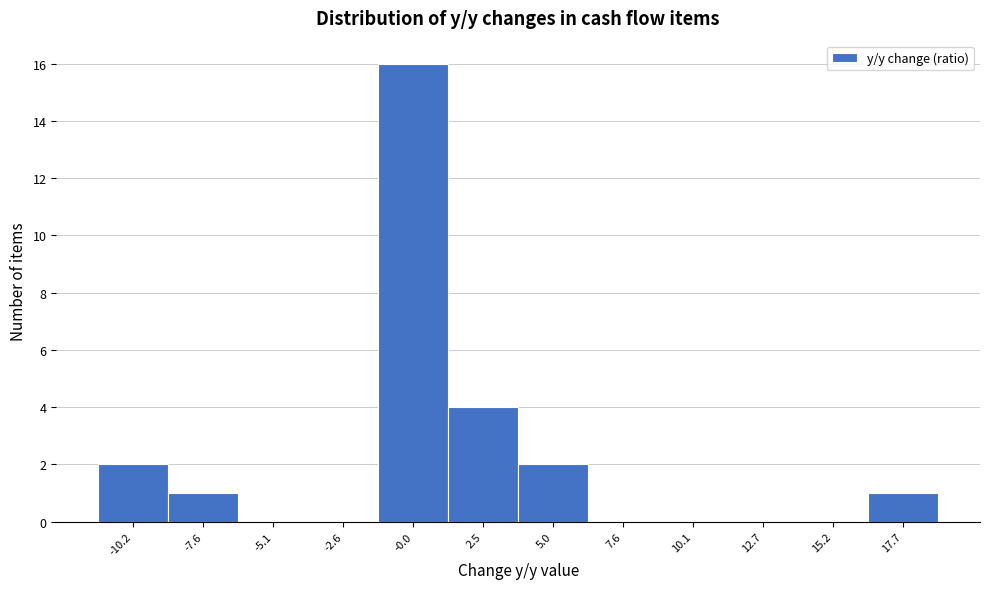

How tall is the bar that spans -11.5 to -9.0 on the x-axis? Neither the bar edges nor the heights are printed on the chart, so give them approximately, as read against the axes.

2